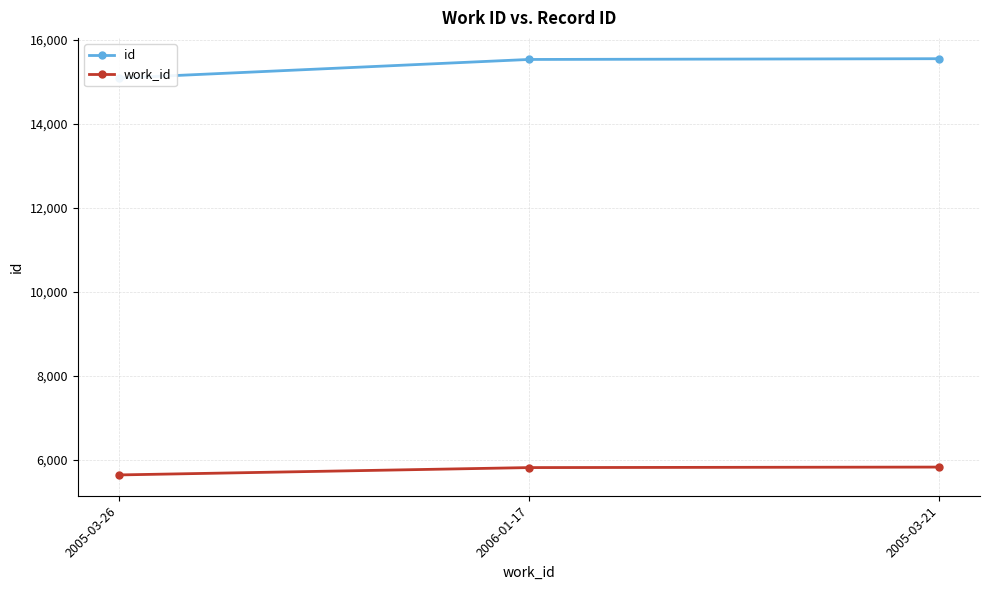

What is the difference between the maximum and second lowest values in the id series?

18